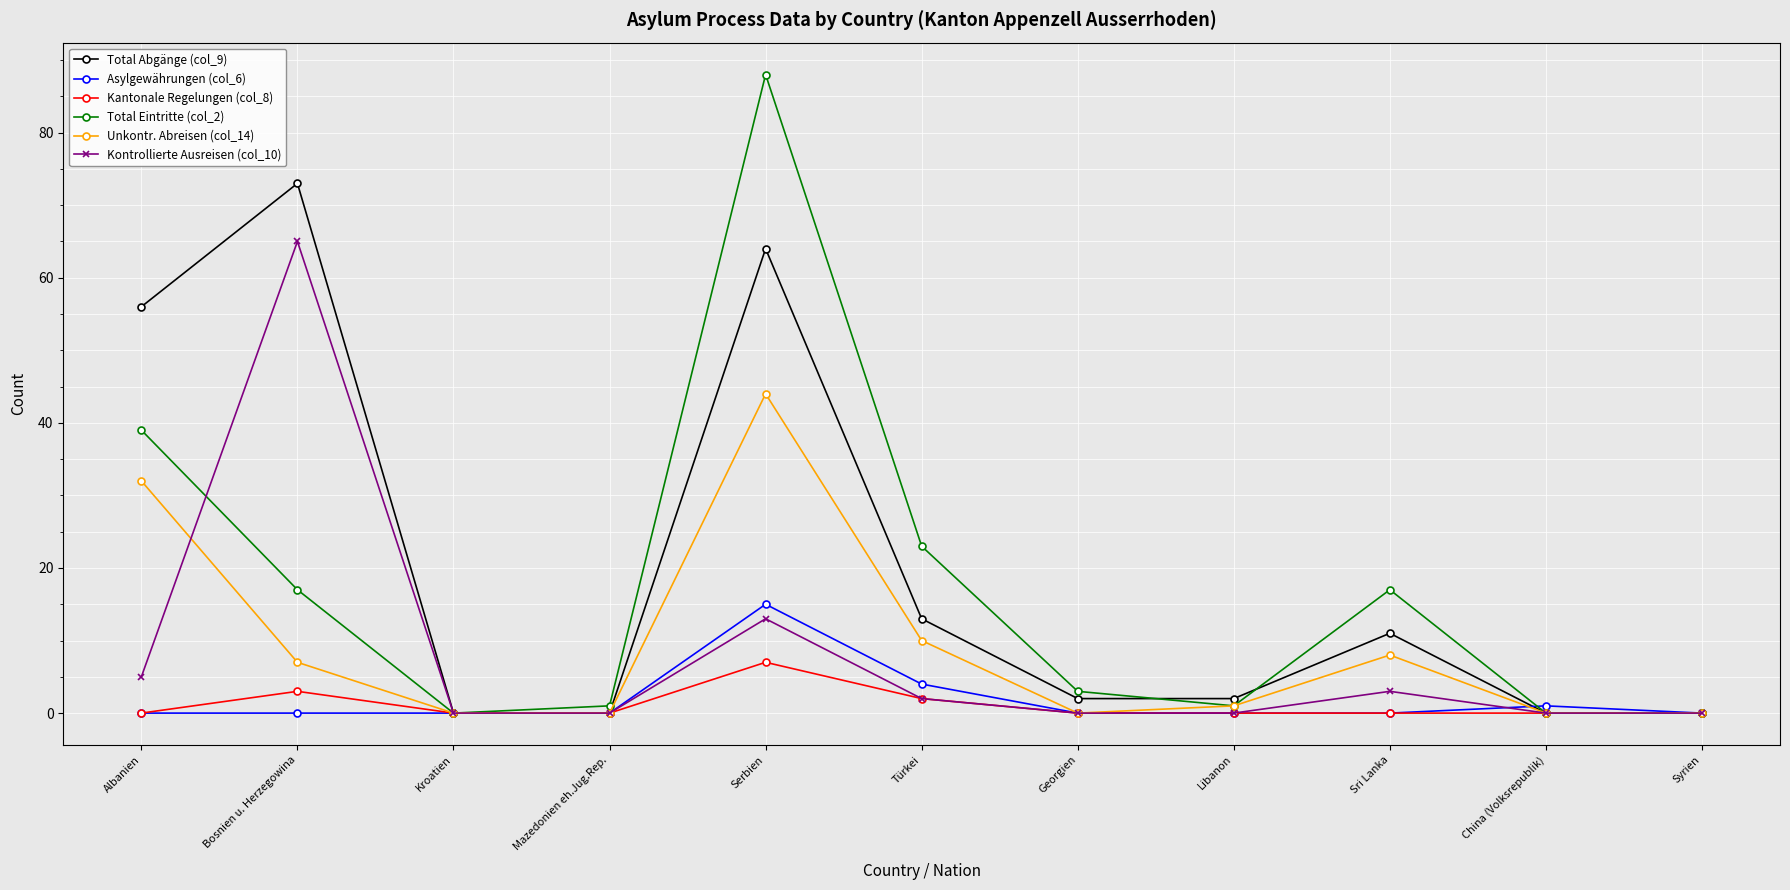

True or false: Total Abgänge (col_9) has a value of 109 at Bosnien u. Herzegowina.

False